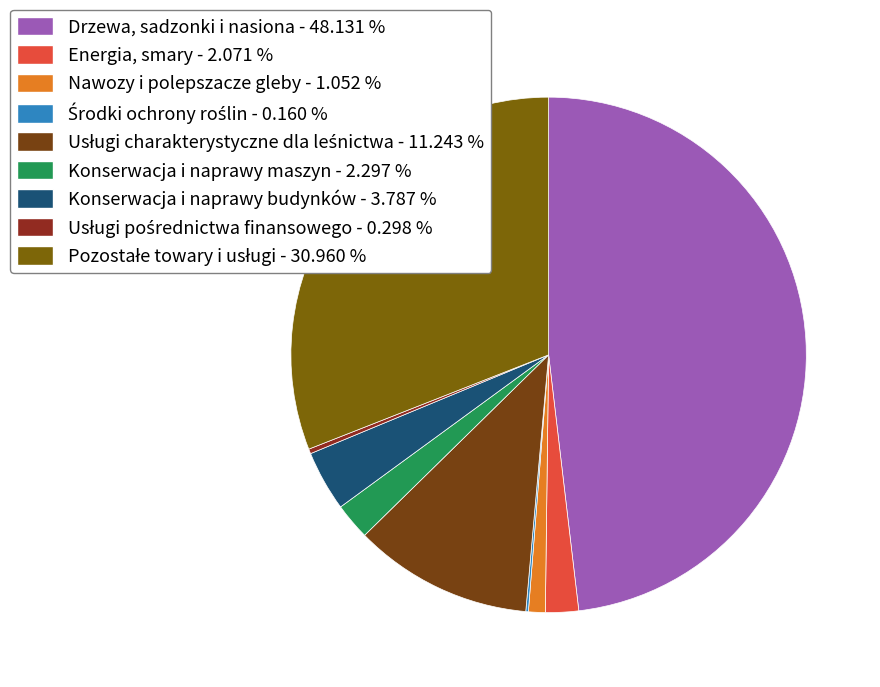

Is there a majority slice in this chart?

No